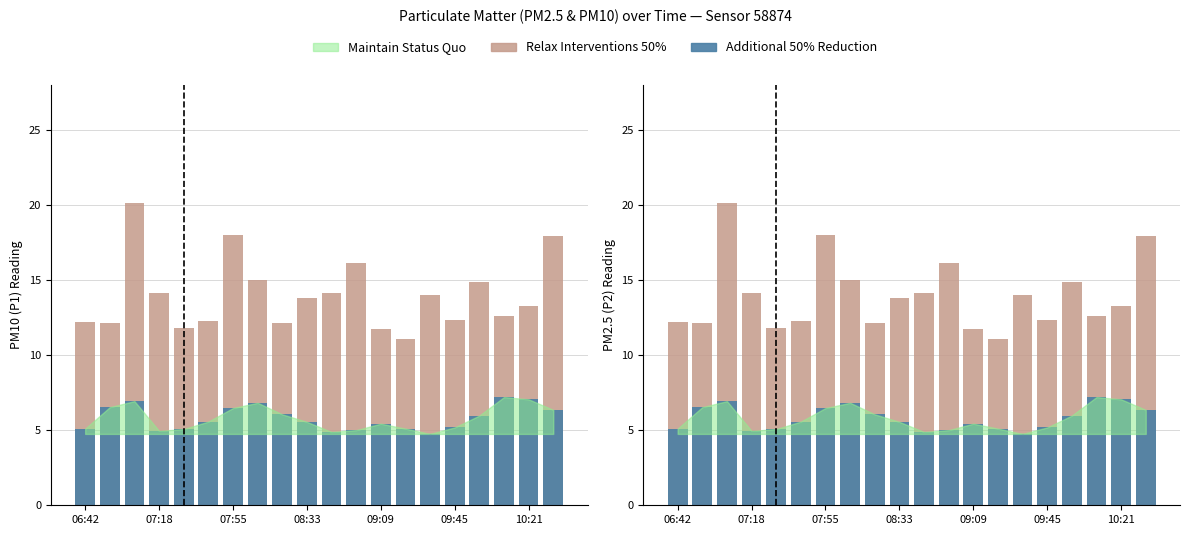

True or false: Additional 50% Reduction has a value of 1.6 at 07:18.

False